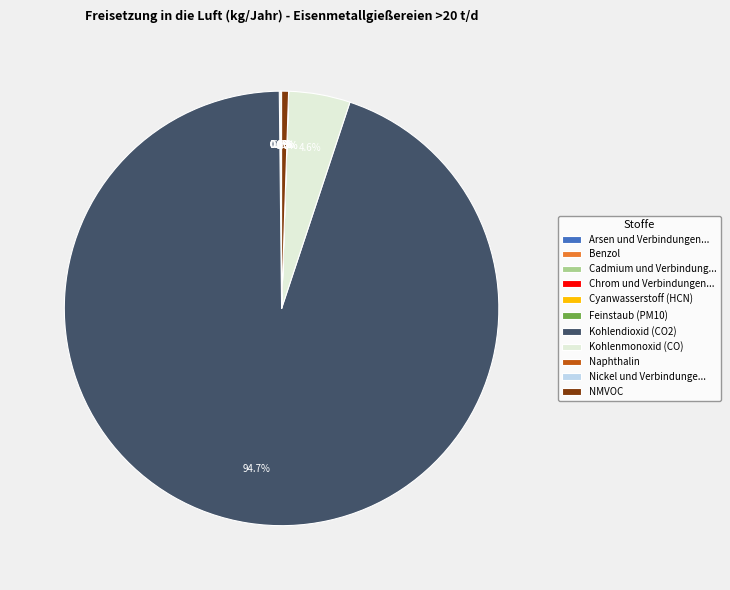

Does Kohlendioxid (CO2) account for over 50% of the chart?

Yes